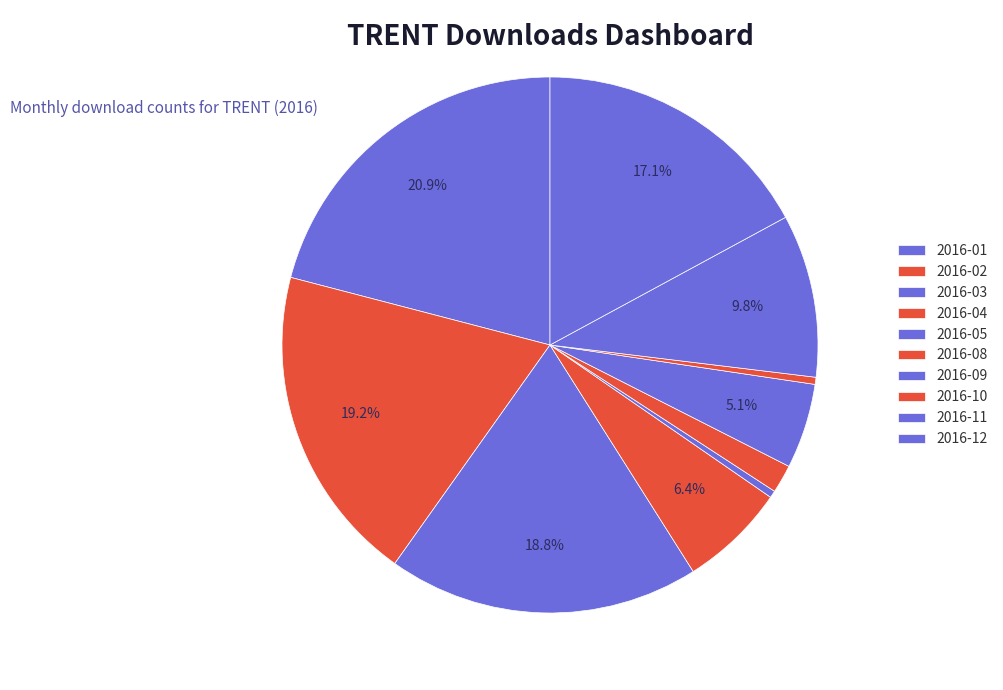

To the nearest percent, what is the difference between the 2016-04 and 2016-10 slice percentages?

6%